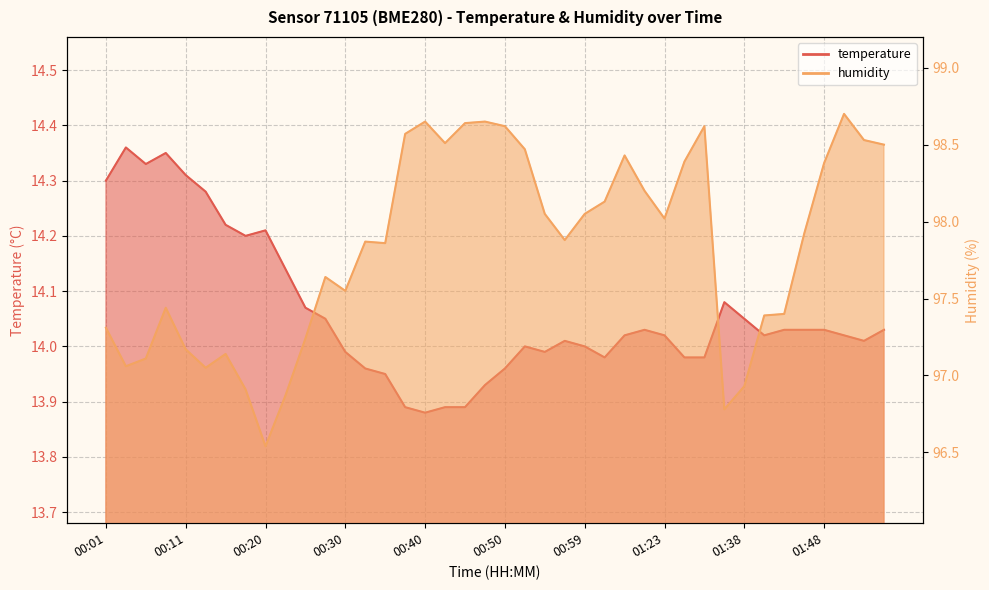

Where does the humidity series first go above 97?

00:01